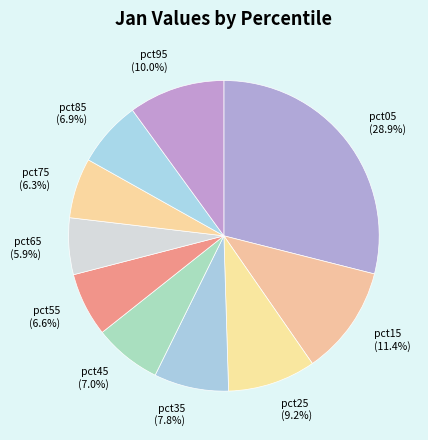

Combined, do pct45 and pct25 account for over 50%?

No